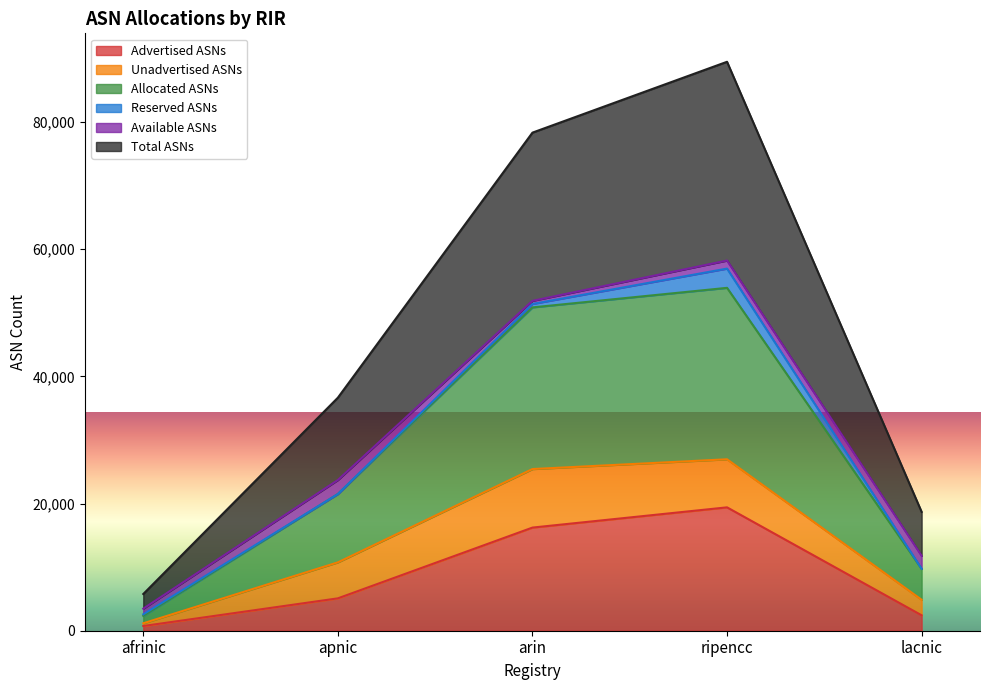

Is the value of Total ASNs at arin greater than the value of Allocated ASNs at lacnic?

Yes